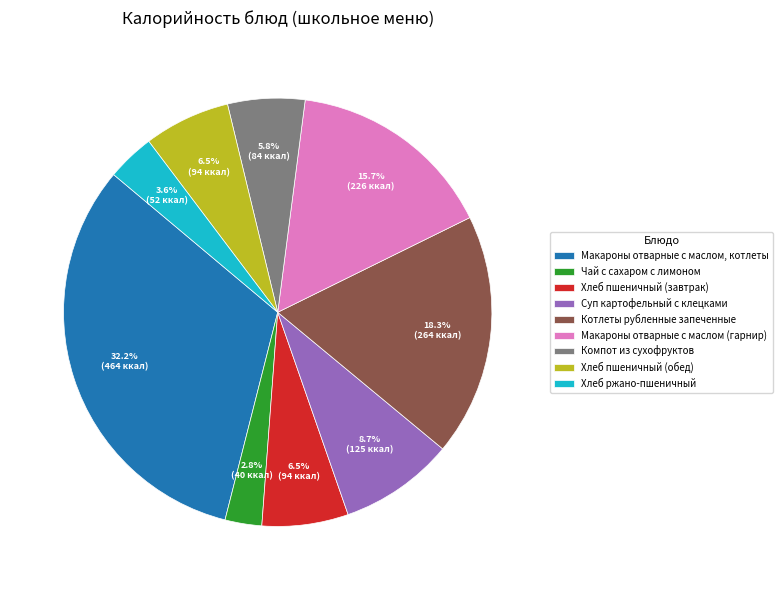

How many segments does this pie chart have?

9